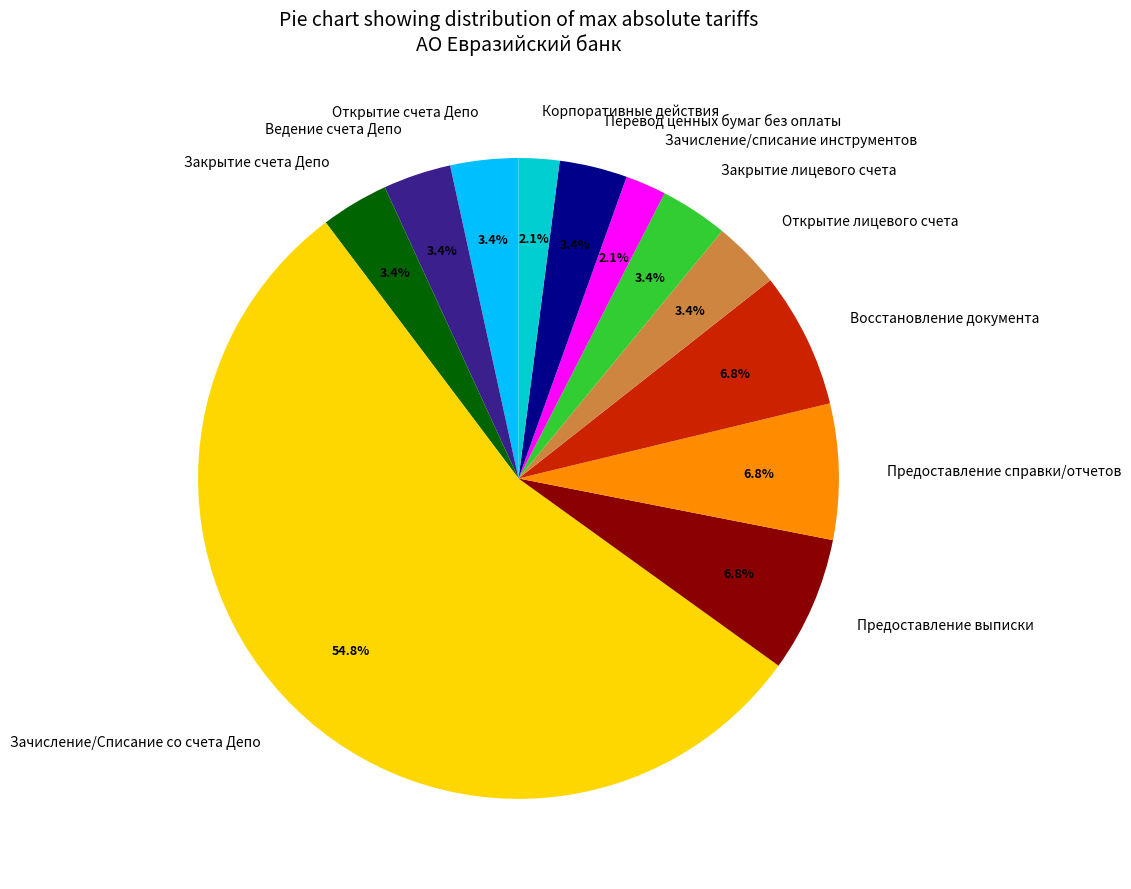

Which category has the biggest portion of the pie?

Зачисление/Списание со счета Депо